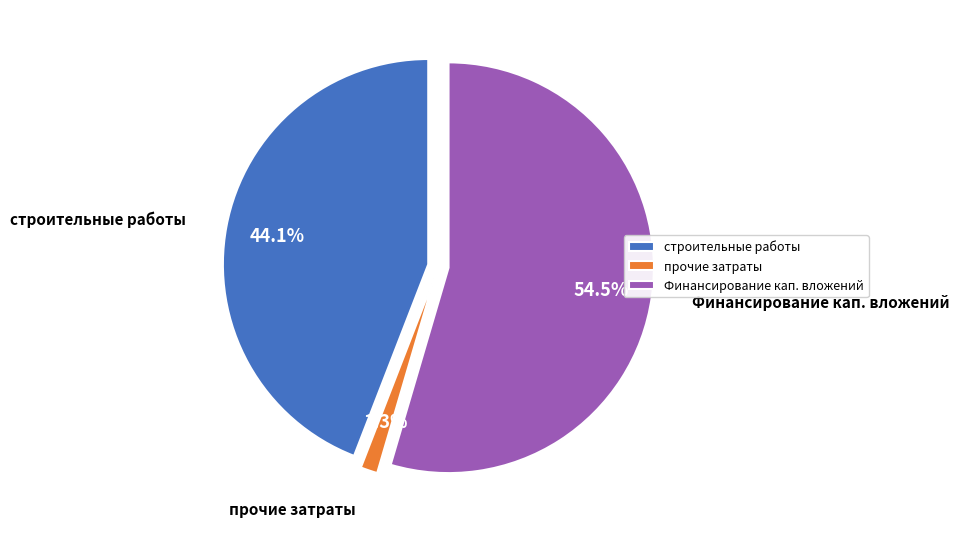

True or false: строительные работы, реконструкция, монтаж accounts for 39% of the total.

False